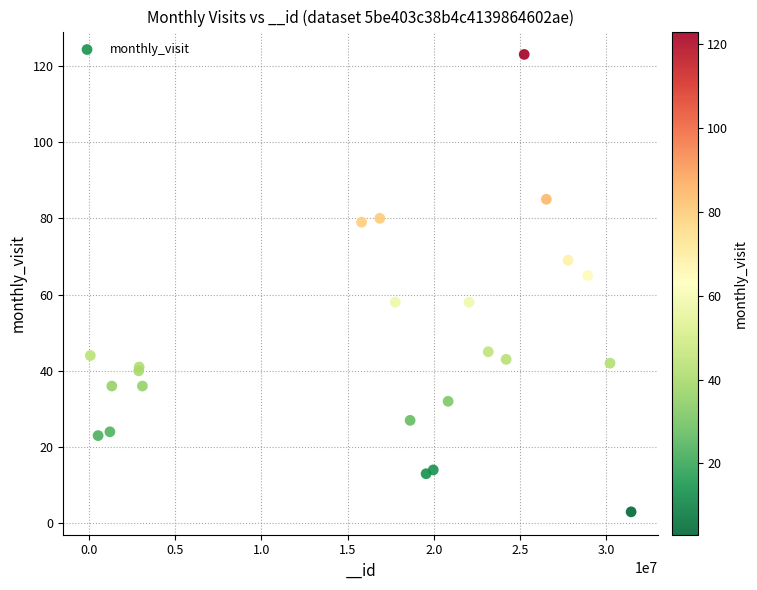

What Y value in the scatter plot is closest to 63?

65